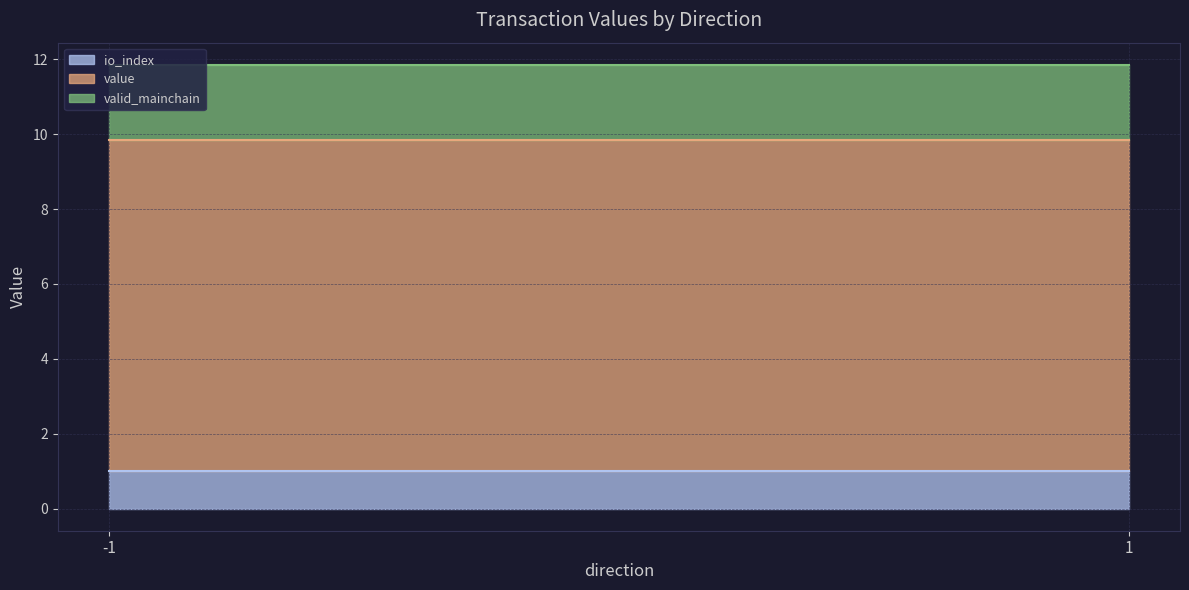

The io_index series shows 1.0 at 1. True or false?

True